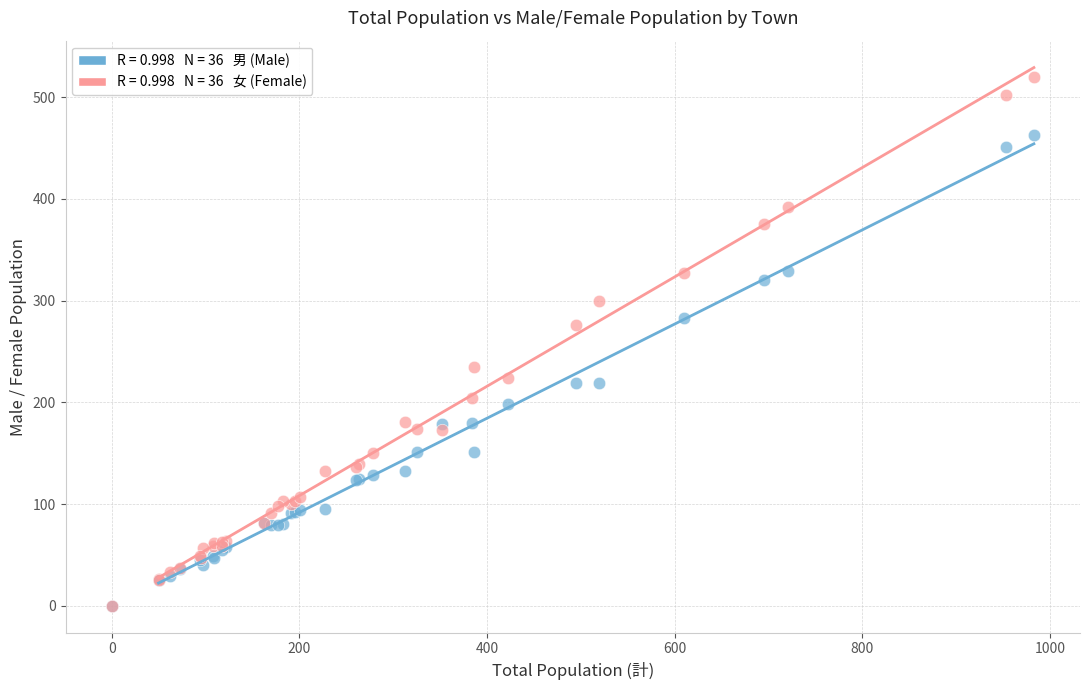

Across all series, what Y value is closest to 260?

276